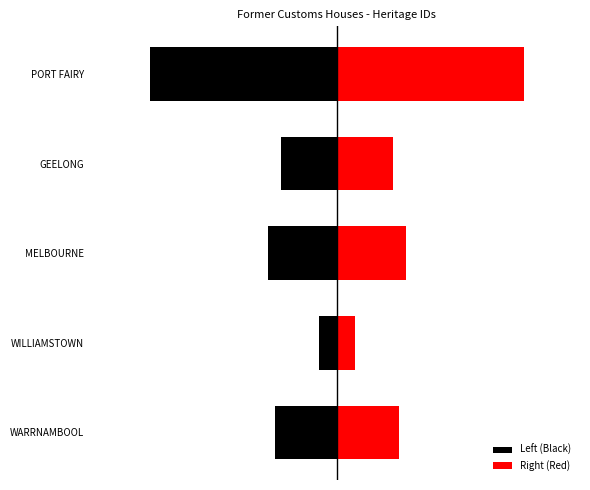

Rank the series by their maximum value, from lowest to highest.

Left (Black), Right (Red)